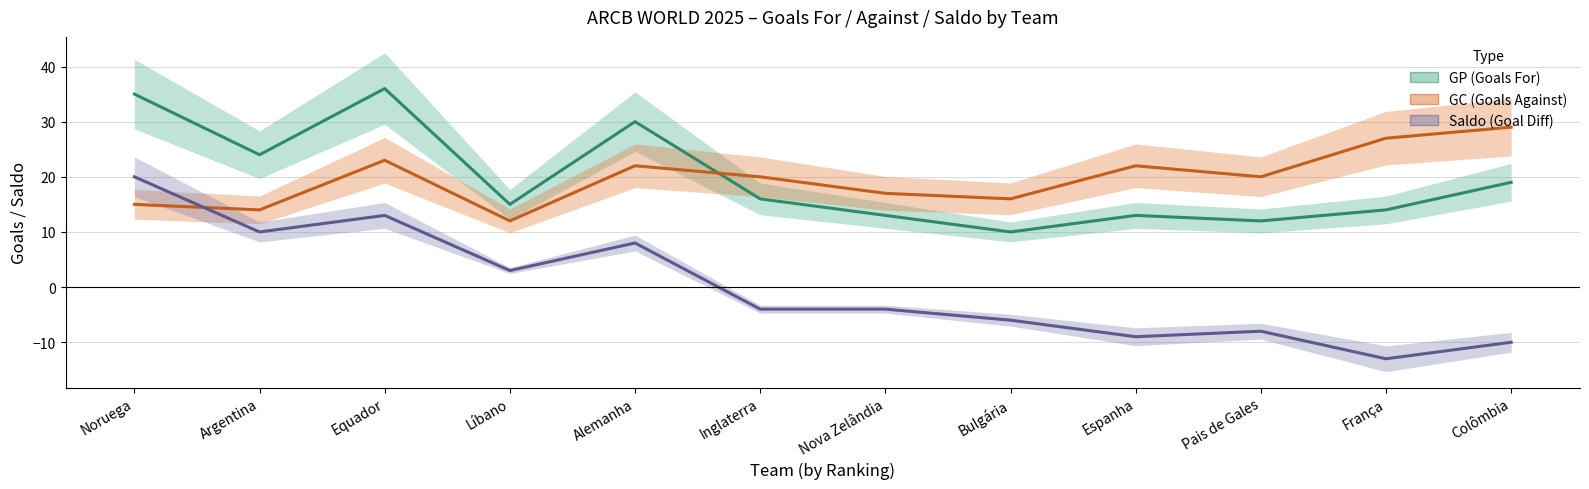

What is the average value of the GC (Goals Against) series?

20